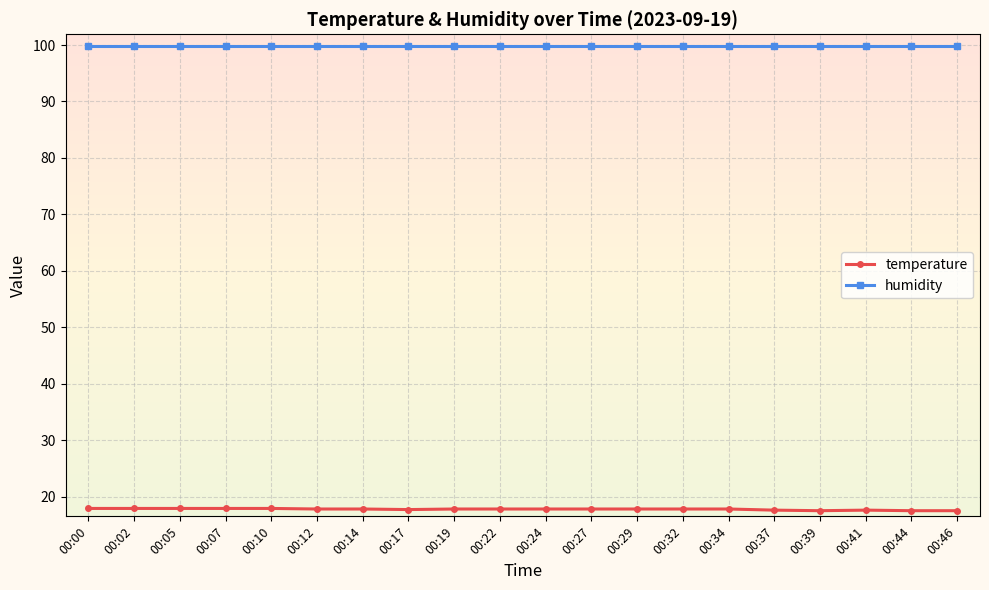

What is the value of the humidity point at the 13th from the left?

99.9